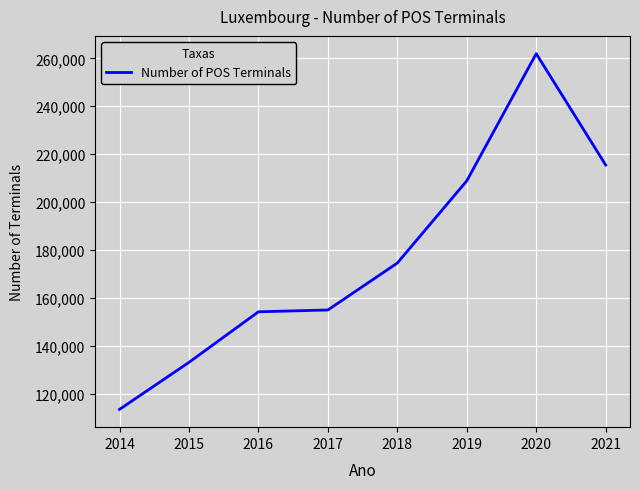

What is the difference between the maximum and second lowest values?

128789